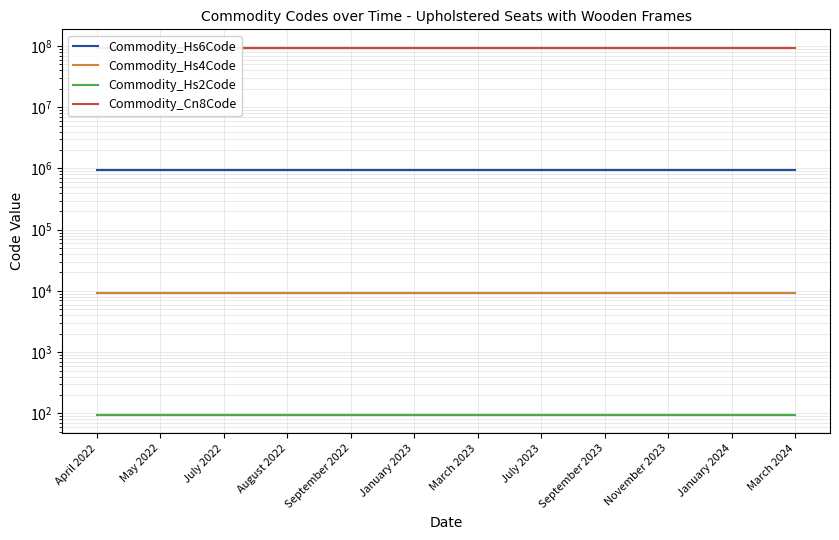

Is this an area chart (filled region under the line)?

No